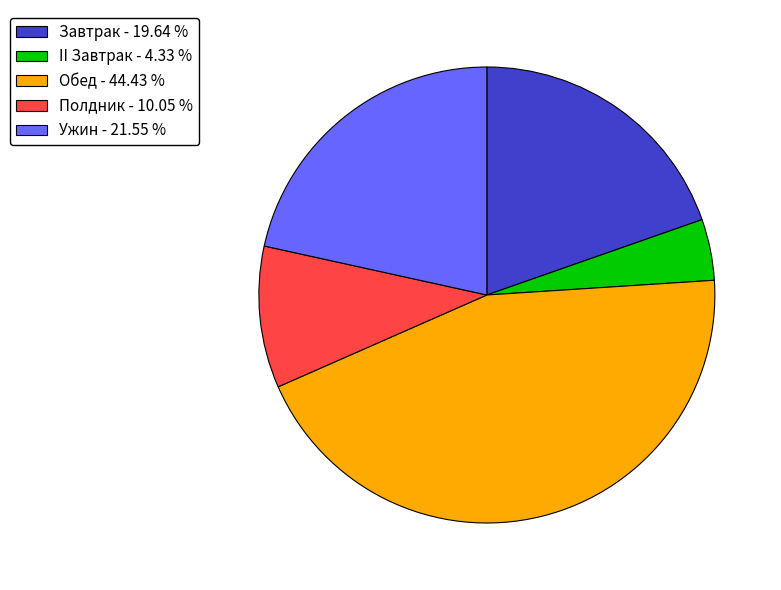

Does Завтрак - 19.64 % represent more than half of the total?

No